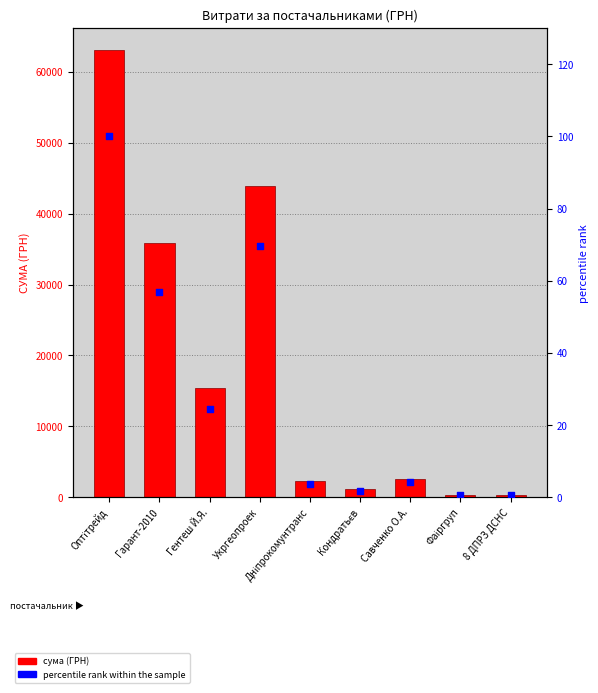

What are all the series names shown in the legend?

СУМА (ГРН), percentile rank within the sample